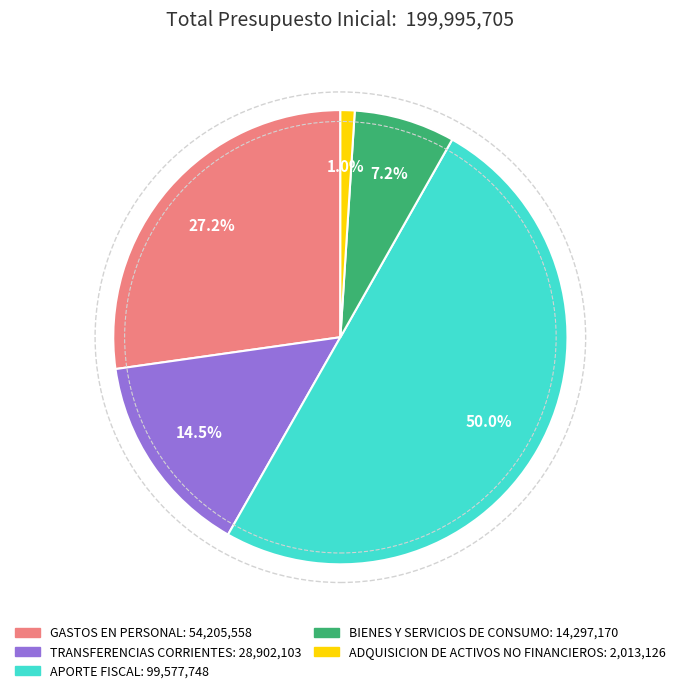

What is the largest slice in the pie chart?

APORTE FISCAL